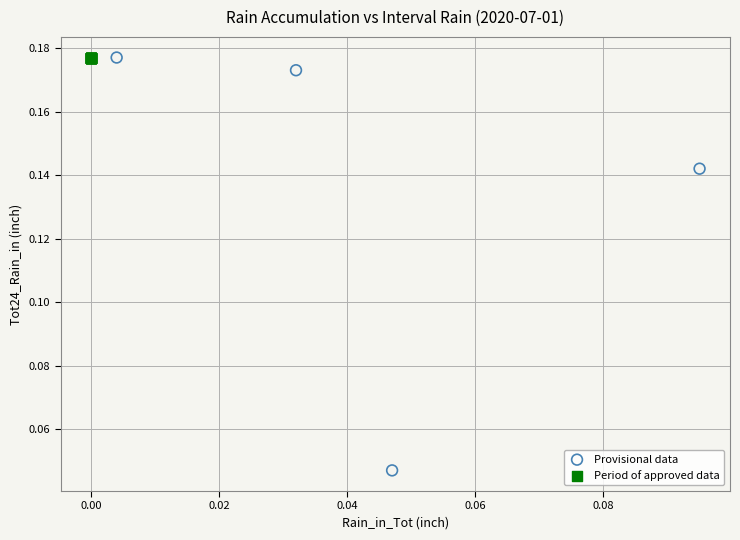

Which series reaches the minimum Y coordinate?

Provisional data